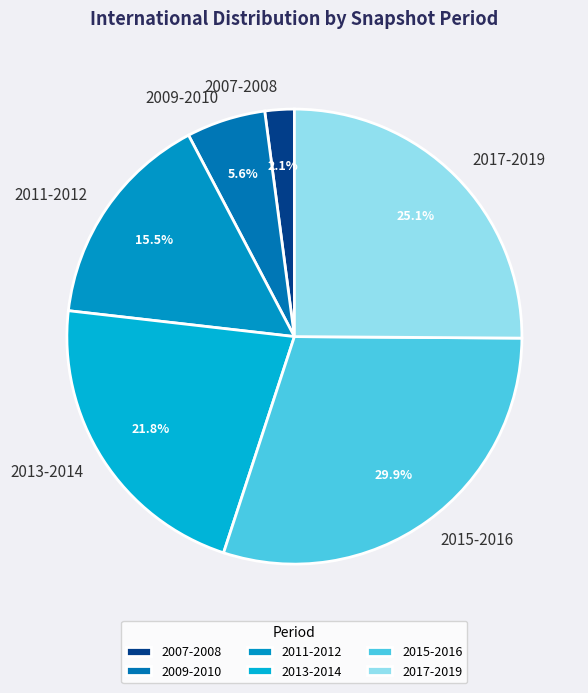

What percentage do 2011-2012 and 2013-2014 together represent?

37.3%